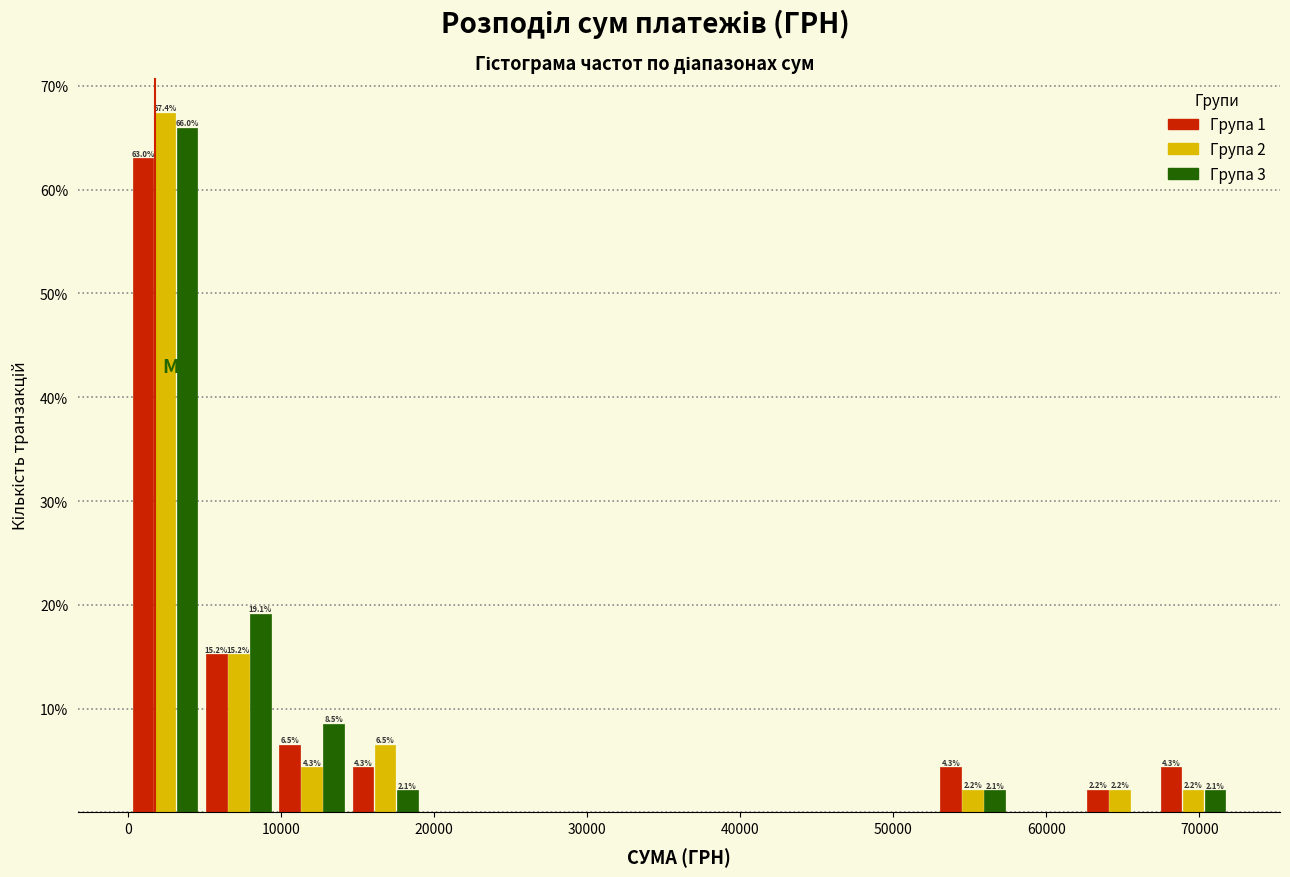

In the Група 3 series, which range on the x-axis has the tallest bar?

0 to 5000